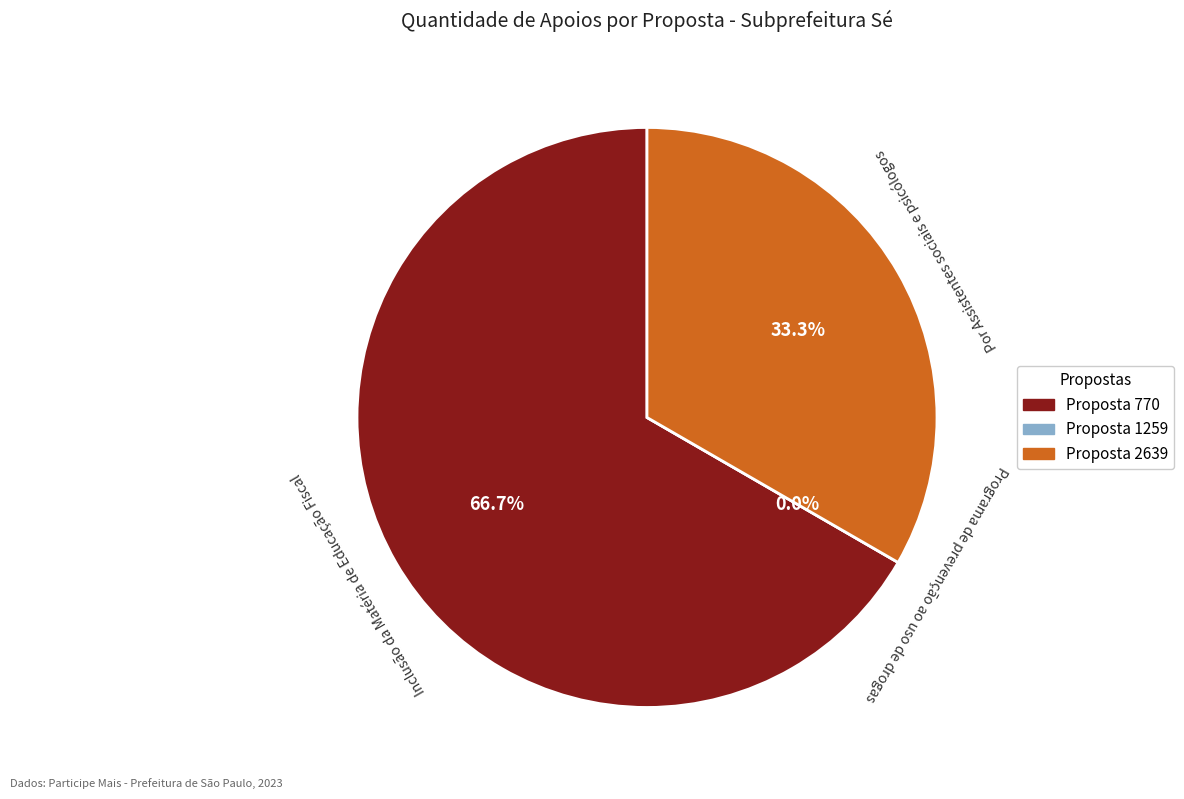

Do 770 and 2639 together represent more than half of the pie?

Yes